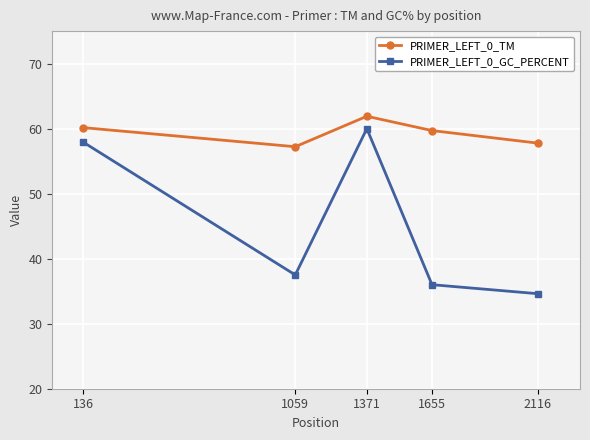

True or false: PRIMER_LEFT_0_TM and PRIMER_LEFT_0_GC_PERCENT cross at least once.

False